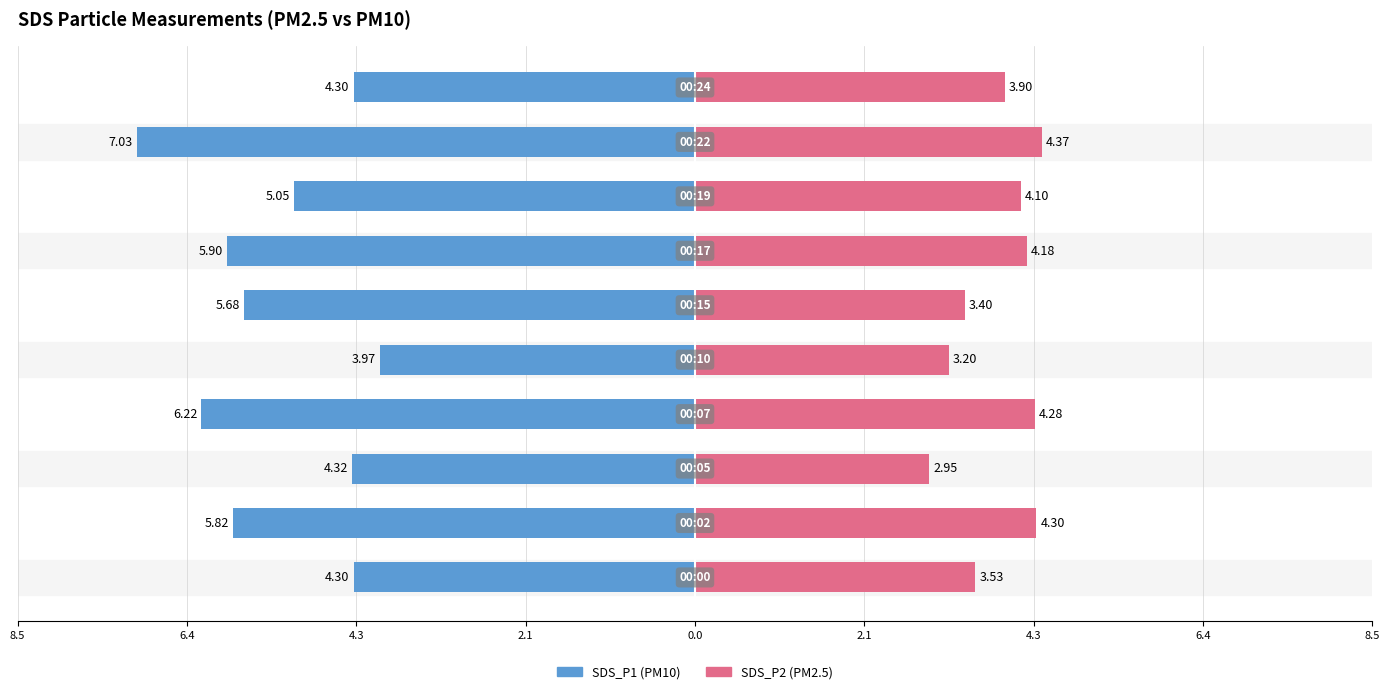

Which series has the largest range (max minus min)?

SDS_P1 (PM10)